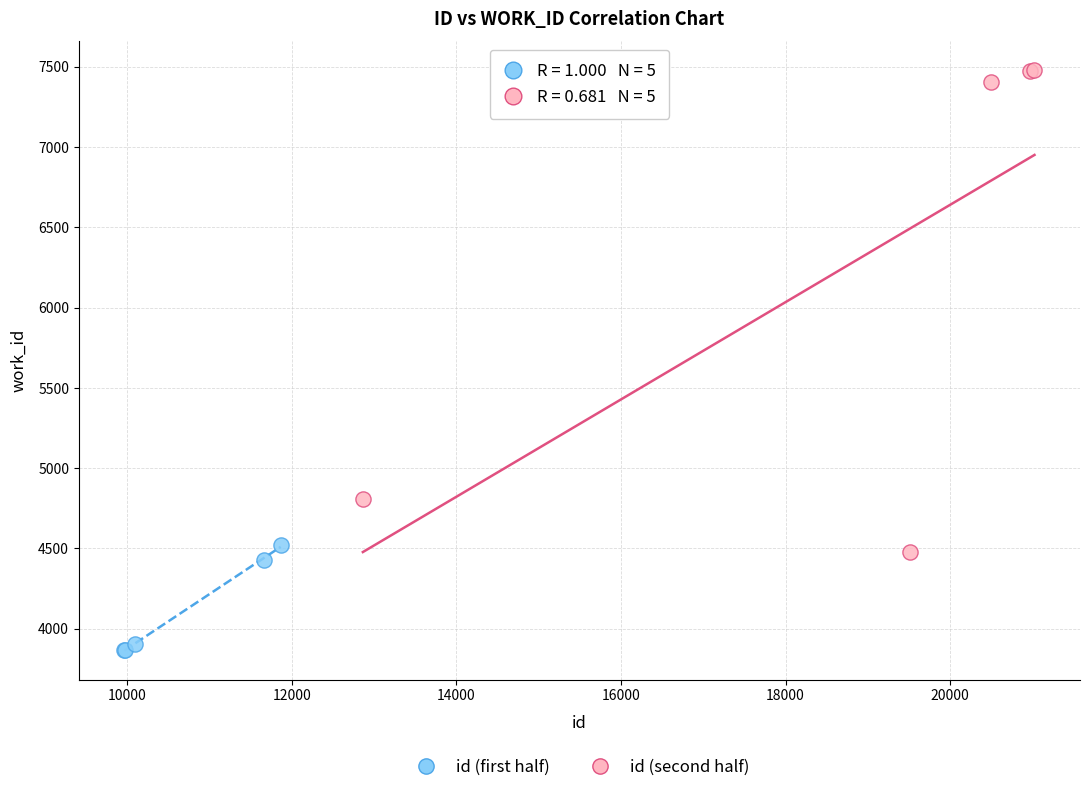

Which series contains the lowest Y value?

id (first half)